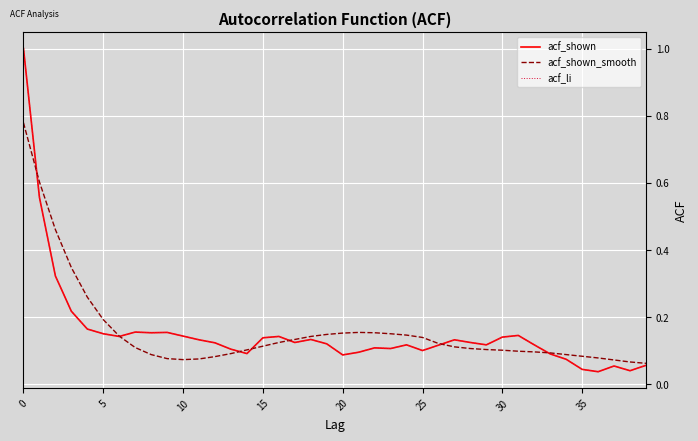

What is the lowest value of the acf_shown_smooth series?

0.1